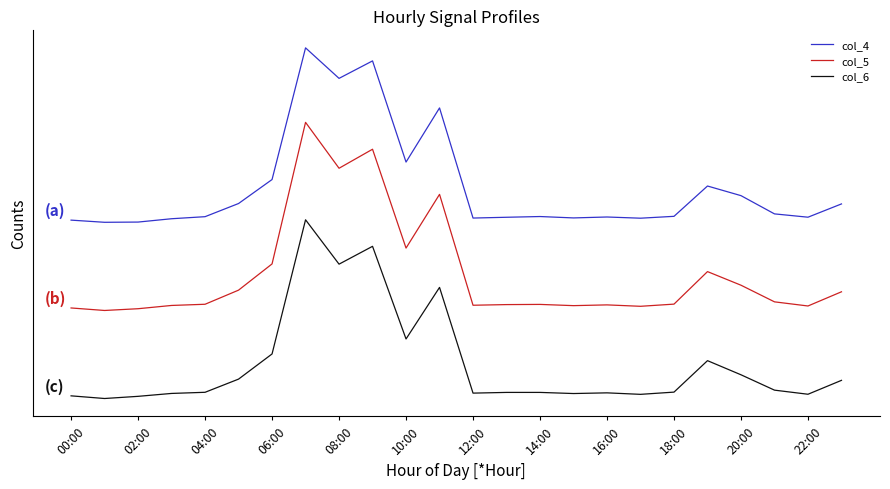

List the series in order of their peak value, highest first.

col_4, col_5, col_6